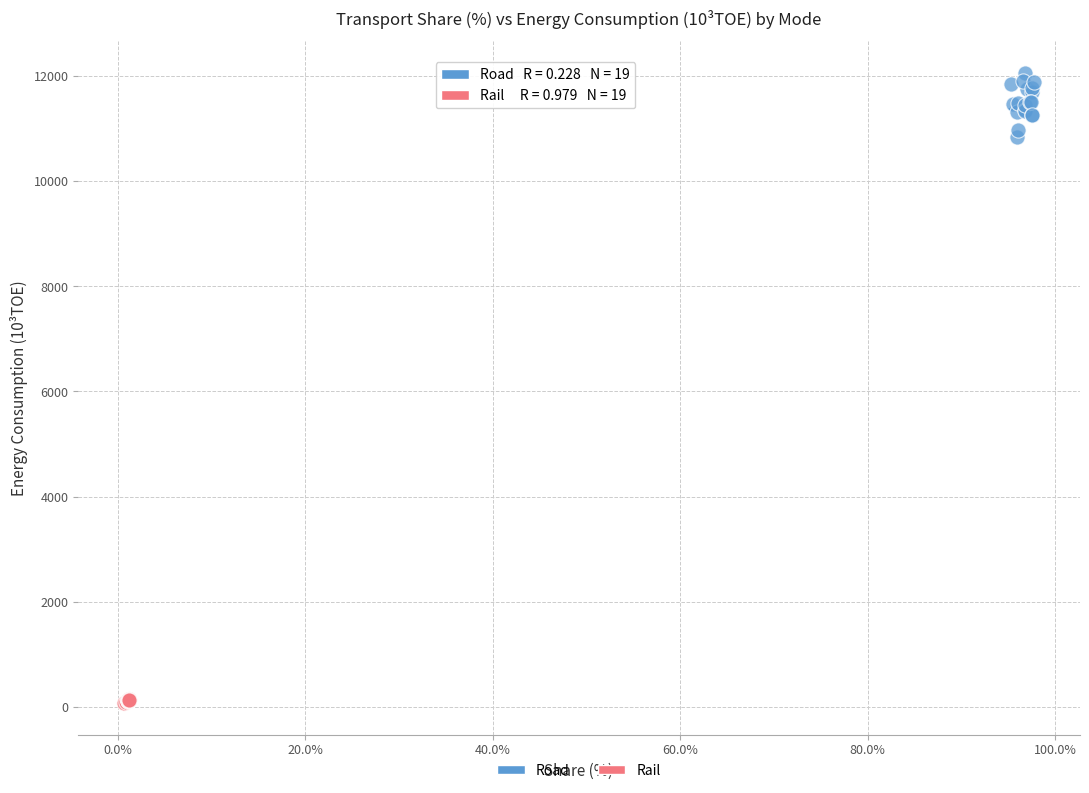

Which series has the widest spread of Y values?

Road